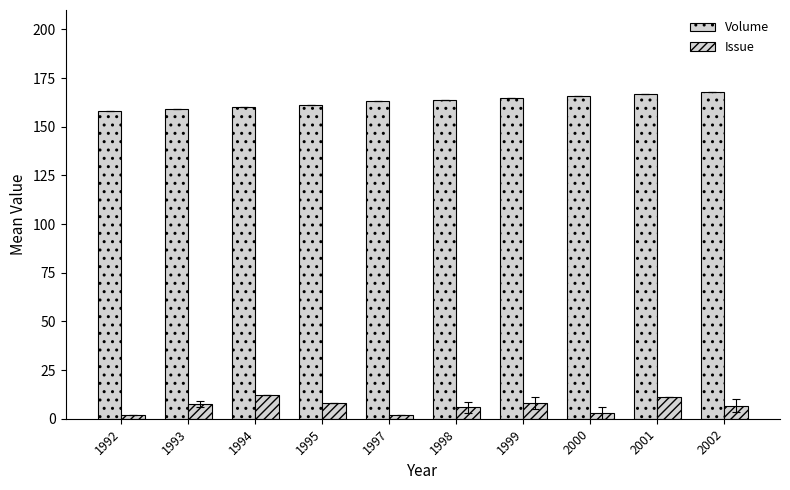

Which series changed the most between 1993 and 2002?

Volume